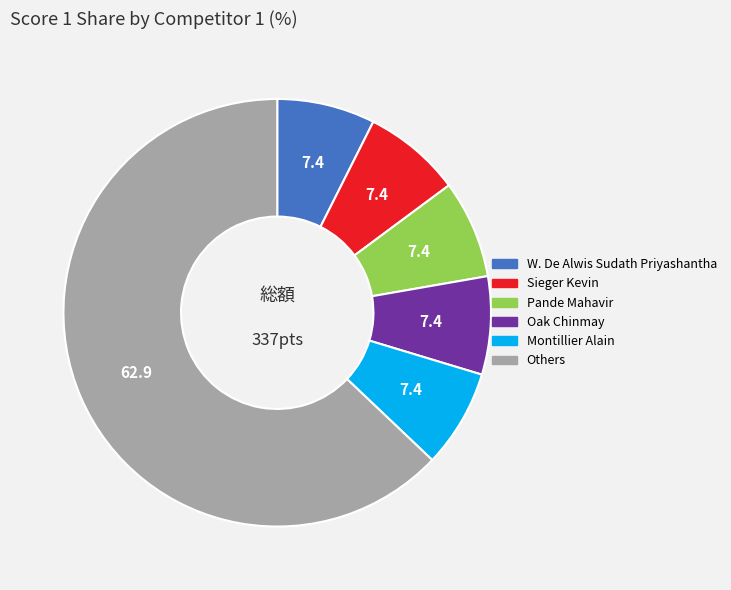

Does any single category account for the majority?

Yes